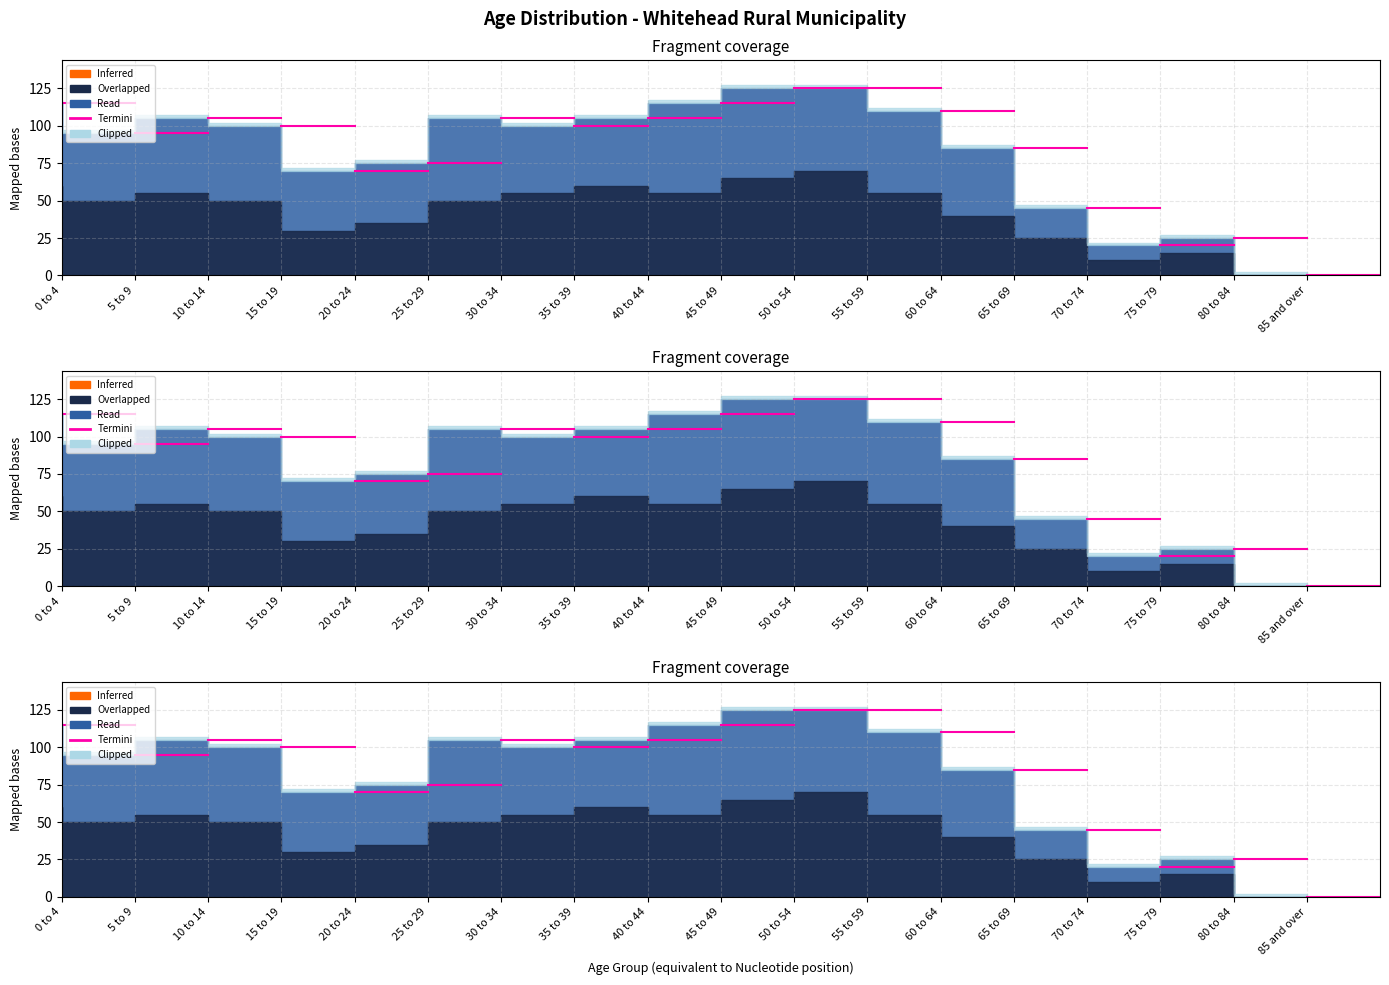

The value of Male at 55 to 59 is 124. True or false?

False